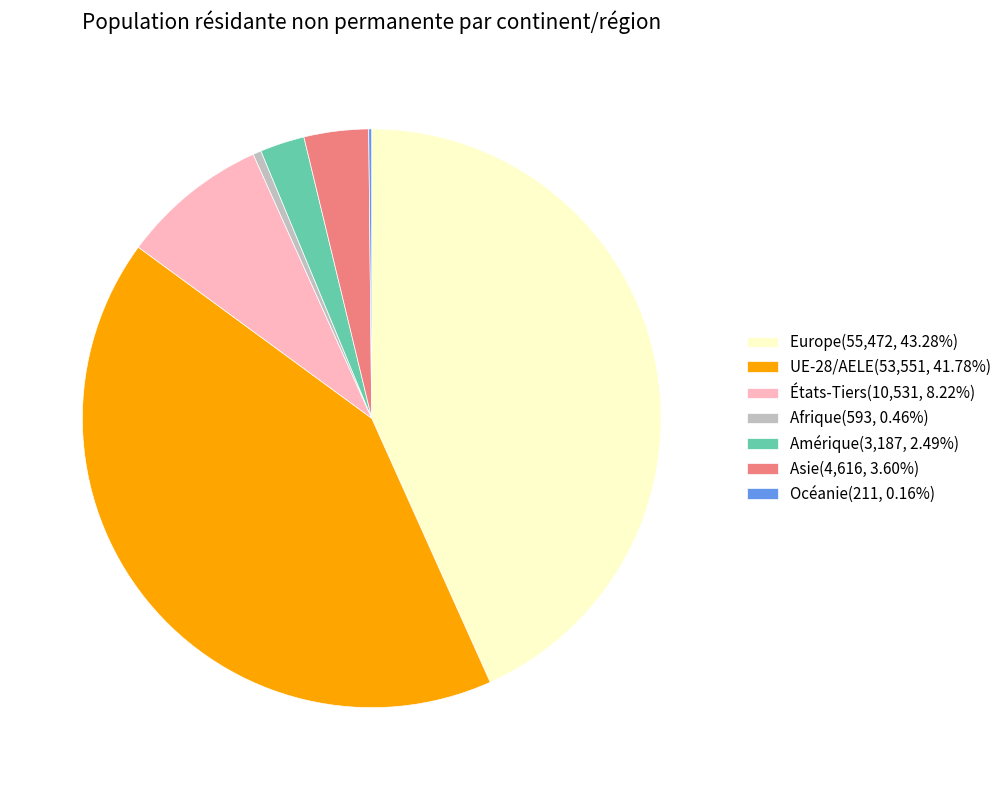

Do Europe(55,472, 43.28%) and UE-28/AELE(53,551, 41.78%) together represent more than half of the pie?

Yes